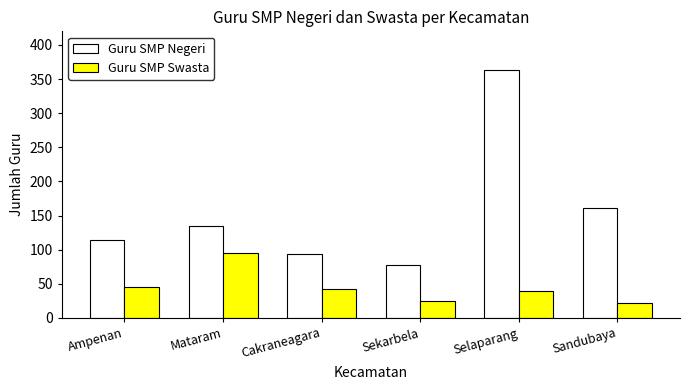

Reading left to right, extract all data points from this chart.

Guru SMP Negeri: Ampenan=114	Mataram=134	Cakraneagara=94	Sekarbela=77	Selaparang=364	Sandubaya=161
Guru SMP Swasta: Ampenan=45	Mataram=95	Cakraneagara=42	Sekarbela=24	Selaparang=39	Sandubaya=22